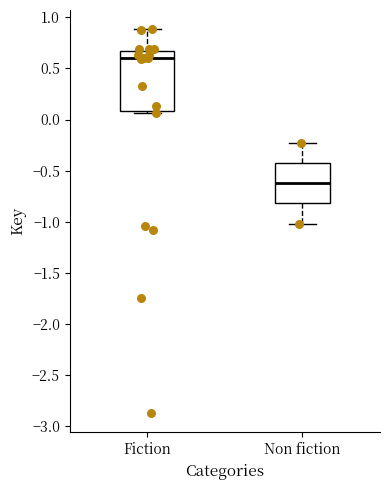

Reading left to right, read every box against the y-axis: the position of its median line, the range the box covers, and the ends of its whiskers. The values are not printed on the chart, so give them approximately, as read against the axis.

Fiction: median 0.60, box 0.10 to 0.65, whiskers 0.05 to 0.90
Non fiction: median -0.60, box -0.80 to -0.45, whiskers -1.00 to -0.25